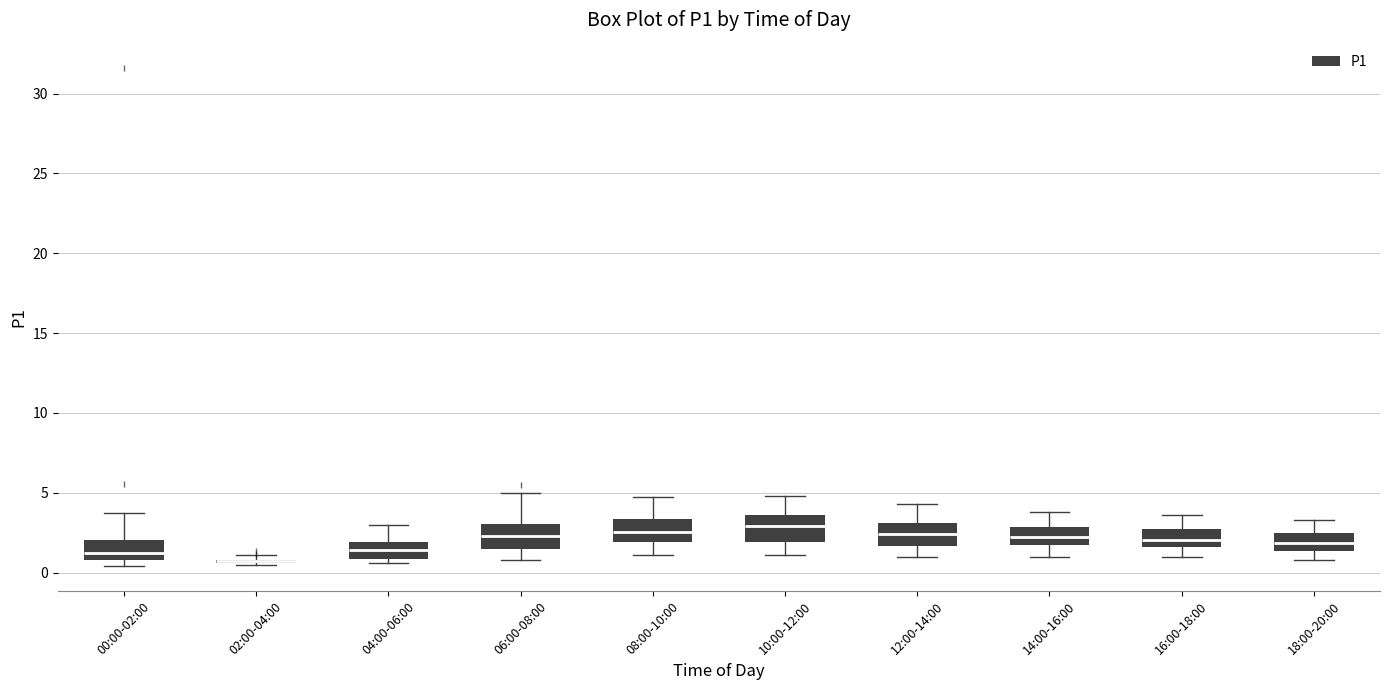

Where is the upper edge of the box for 14:00-16:00 on the y-axis? The values are not printed on the chart, so give them approximately, as read against the axis.

3.0